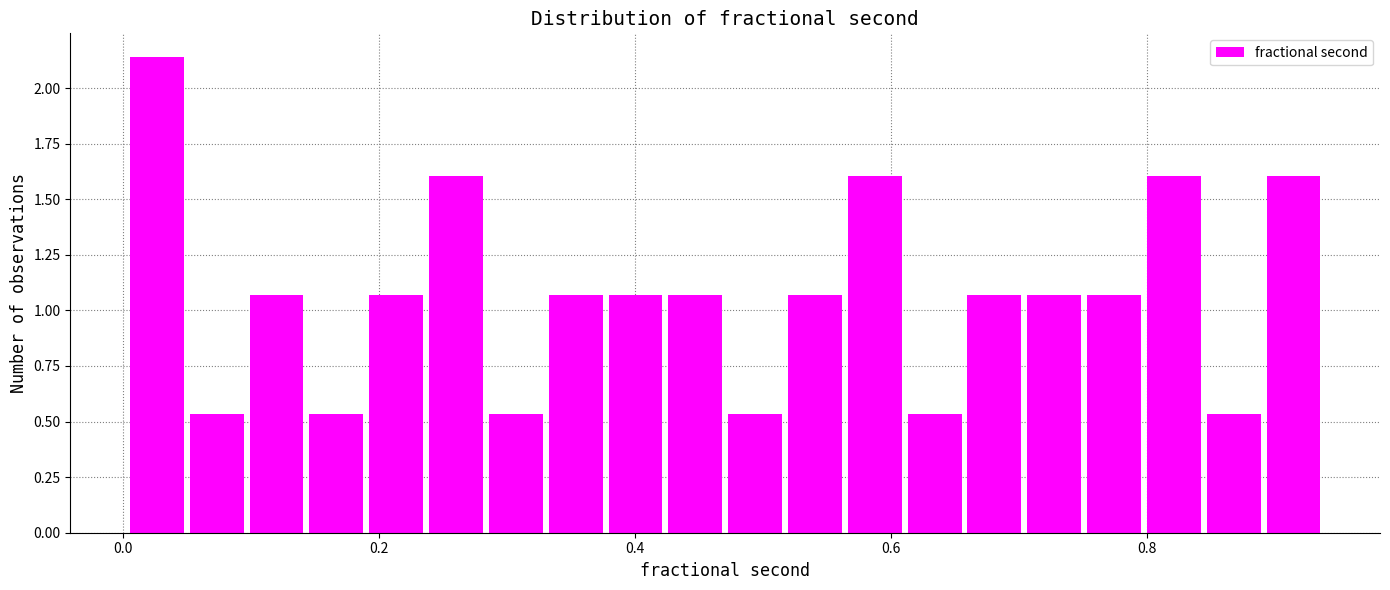

Read against the x-axis, roughly where is the centre of the tallest bar?

0.02